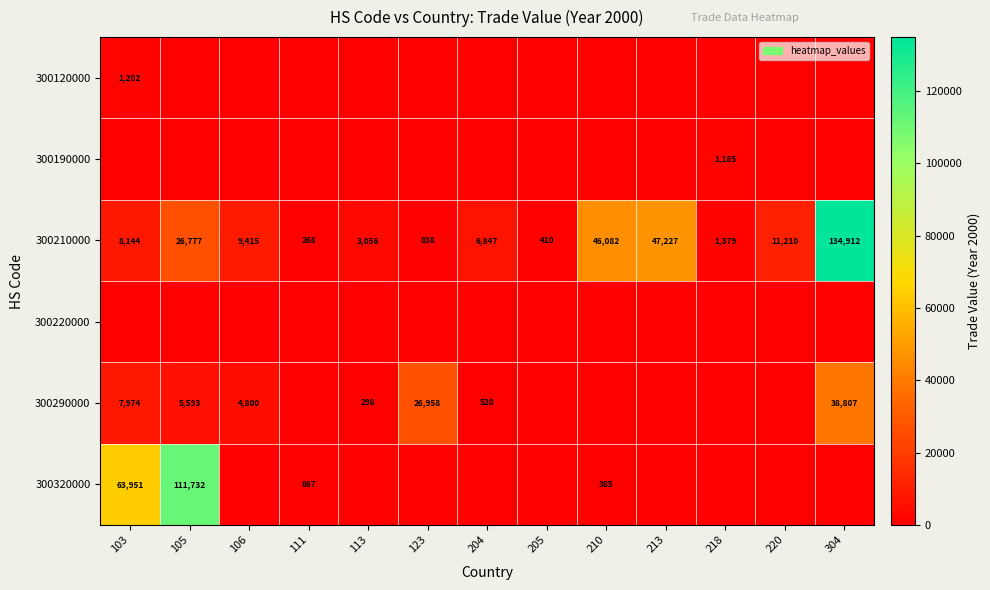

At how many categories does at least one series exceed 80577?

2